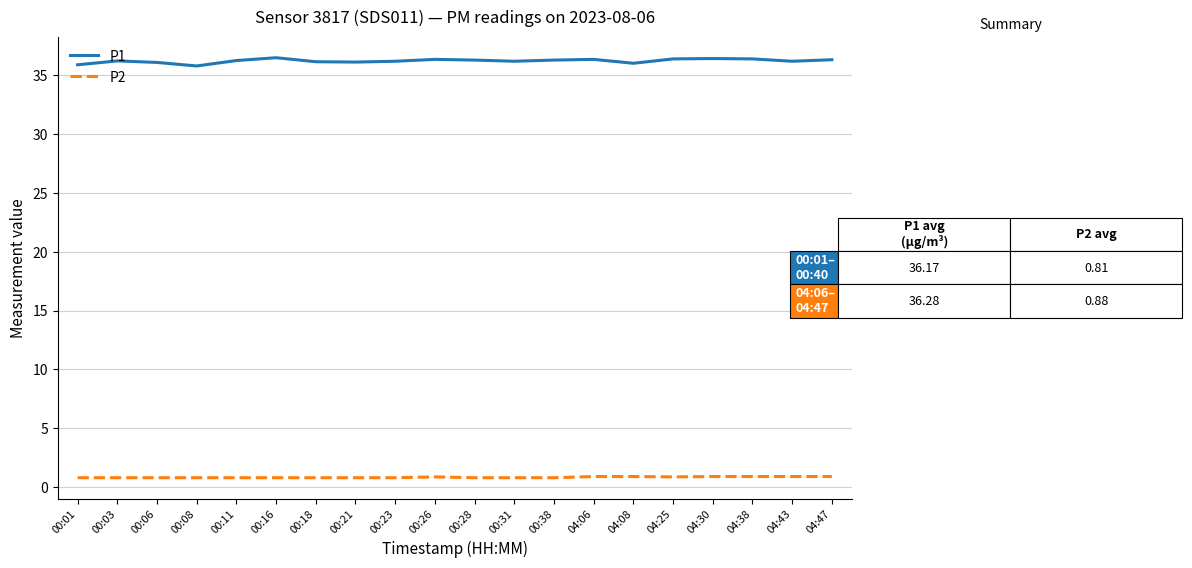

Is the value of P2 at 00:31 greater than the value of P1 at 00:18?

No